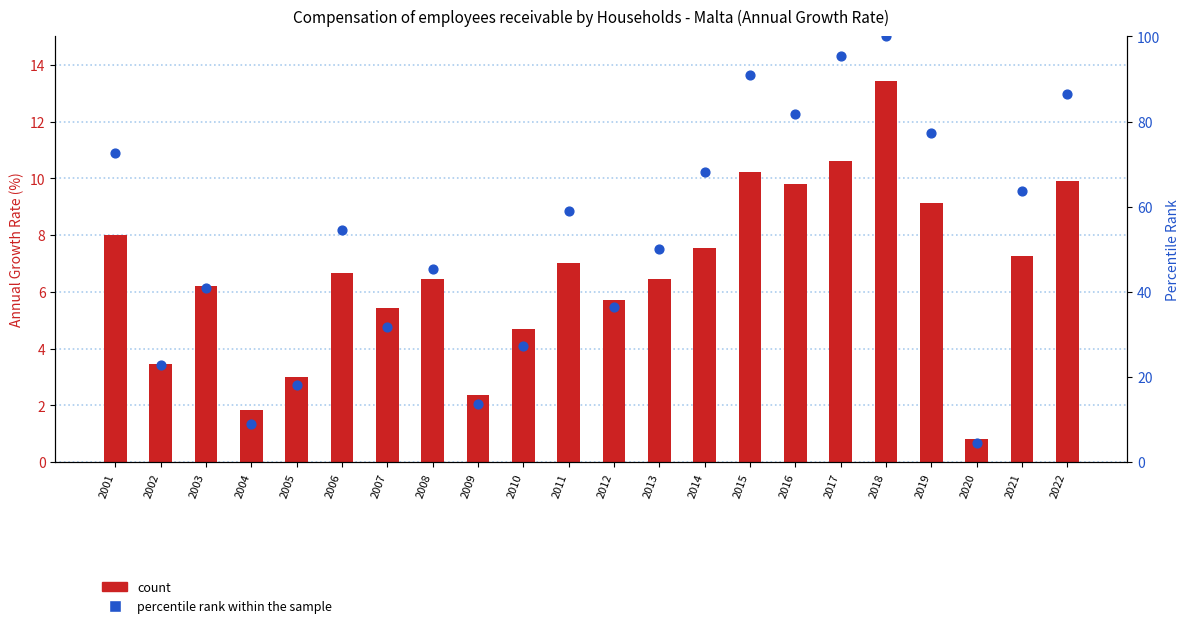

At which category is the sum across all series the highest?

2018